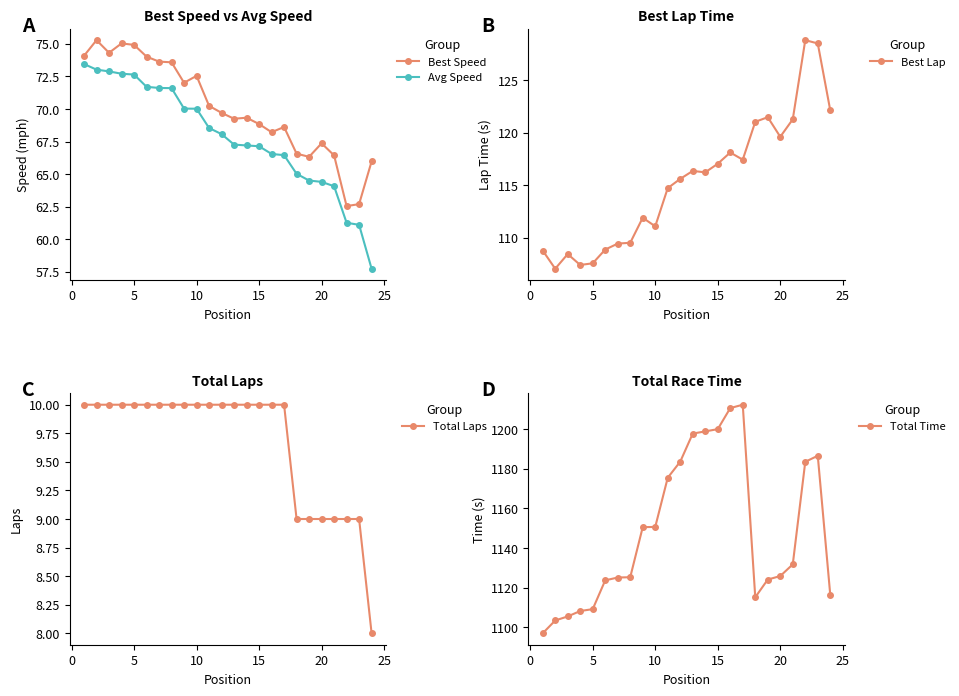

Does the chart display data point markers on the line(s)?

Yes